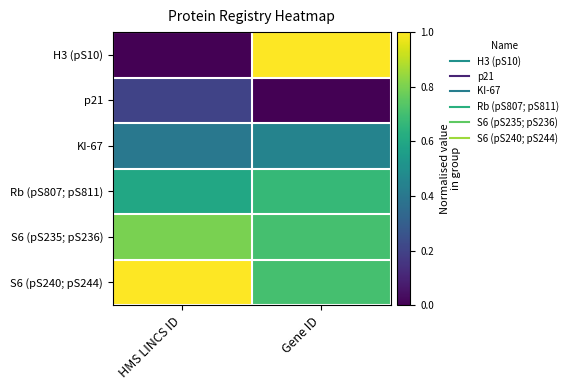

Which series has the widest spread of values?

H3 (pS10)